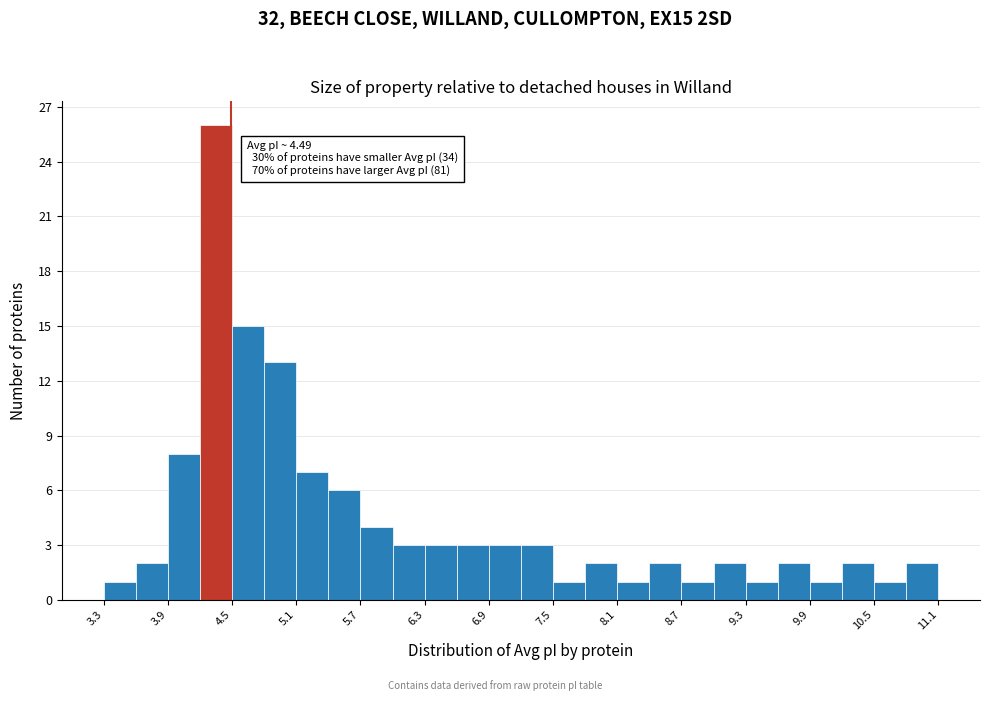

Read against the x-axis, roughly where is the centre of the tallest bar?

4.4